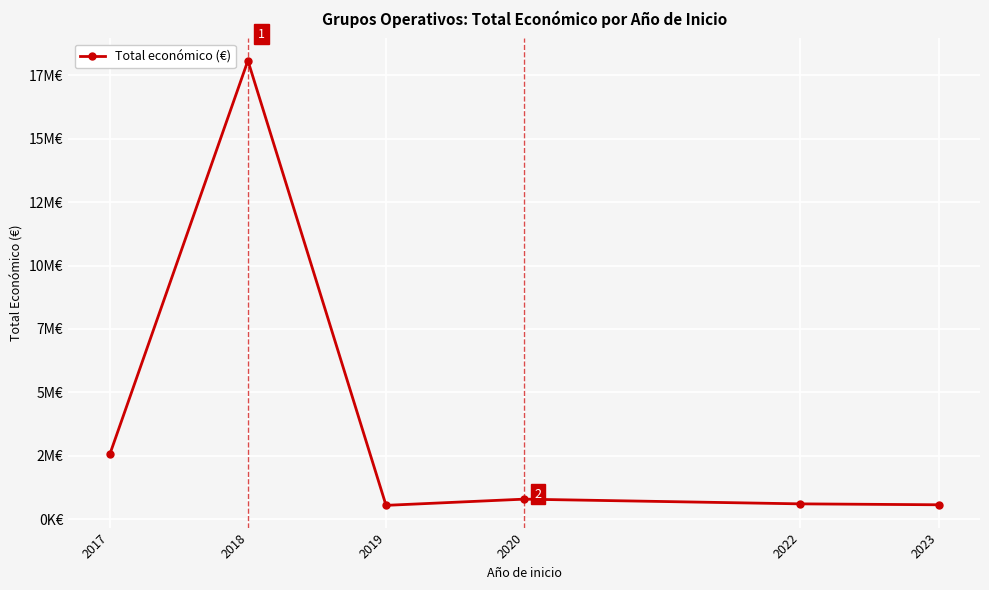

Does the chart have visible grid lines?

Yes